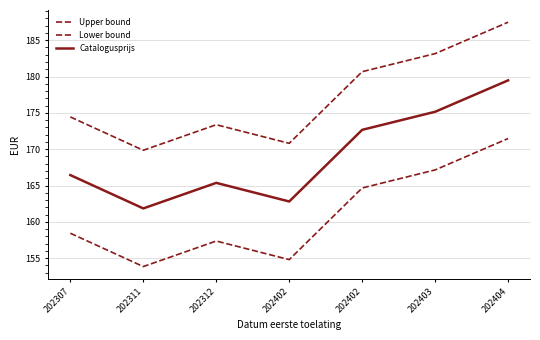

Rank the series at 202404 from lowest to highest value.

Lower bound, Catalogusprijs, Upper bound